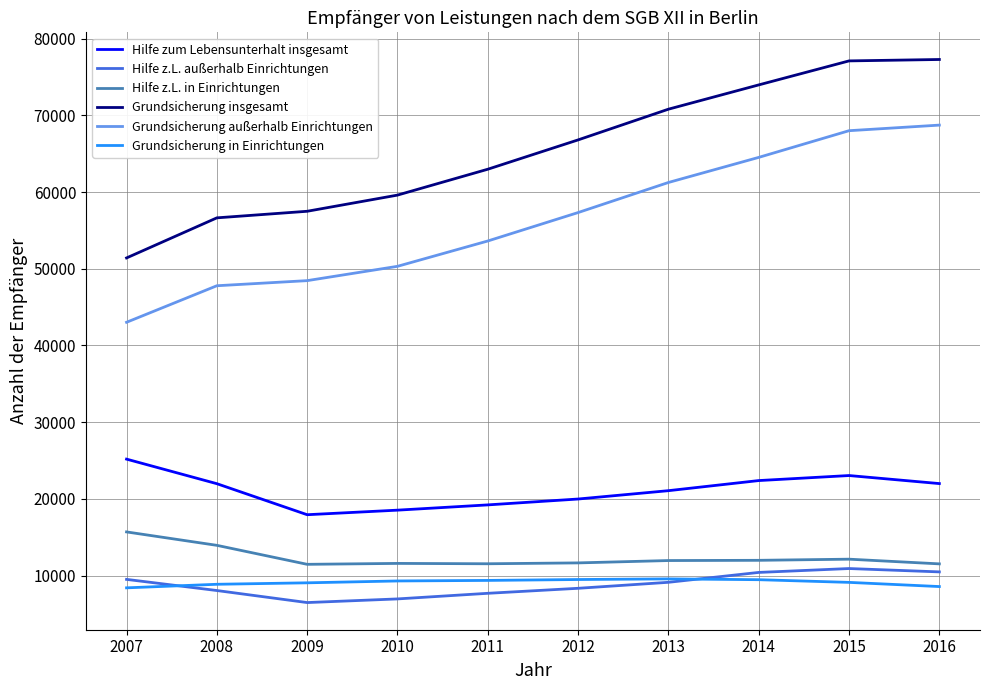

Where is Grundsicherung insgesamt nearest to the value 64357?

2011